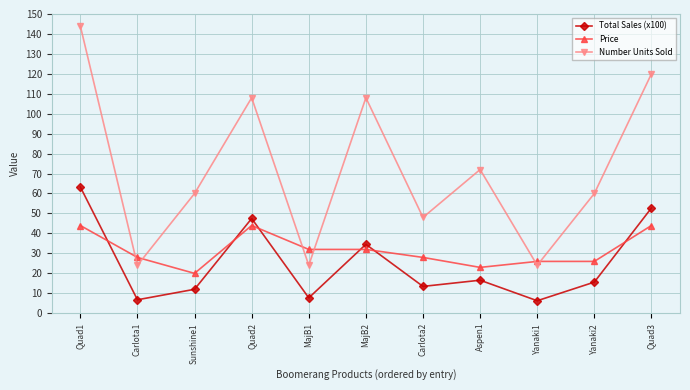

Is it true that Total Sales (x100) equals 6.7 at Carlota1?

True